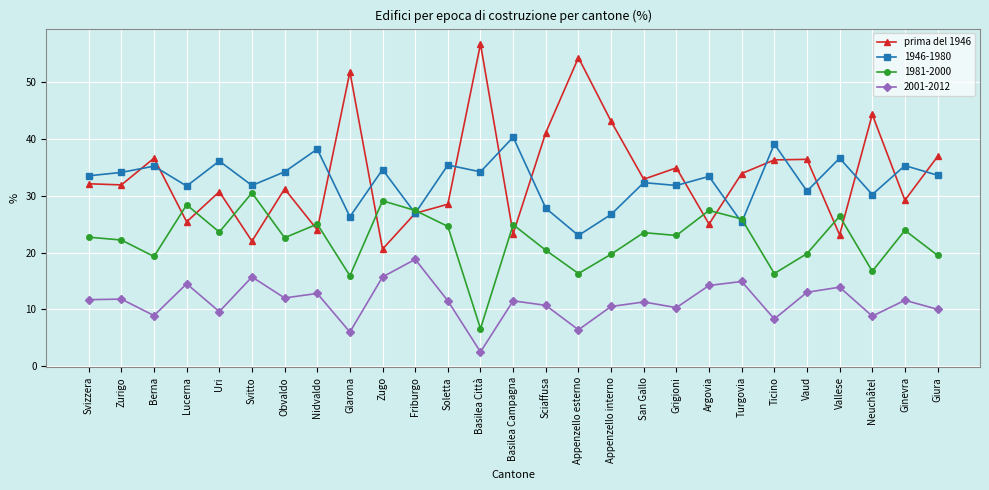

What is the total value across all series at Argovia?

100.0